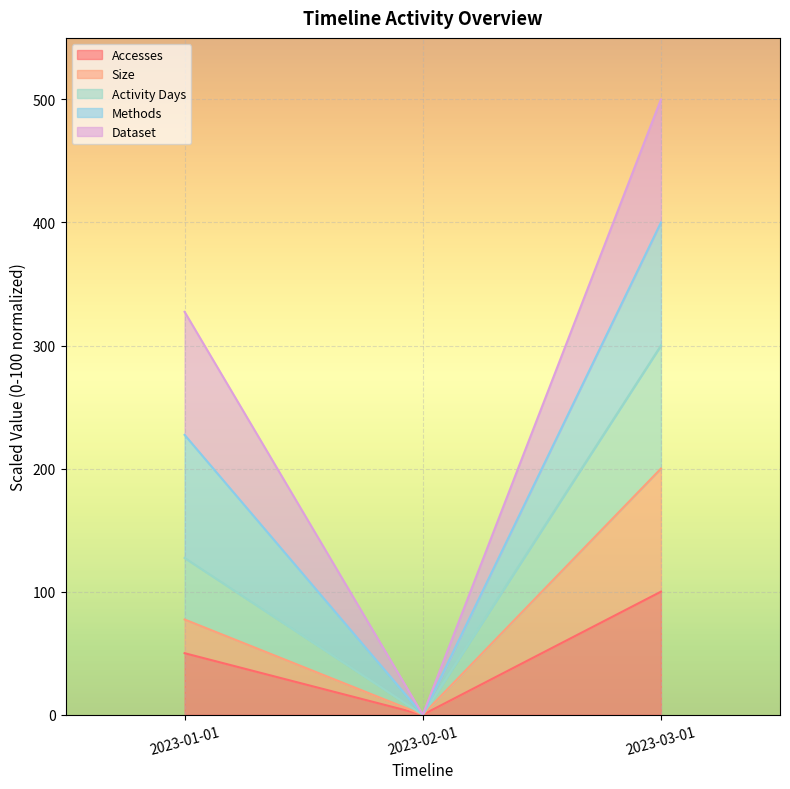

Does the chart display data point markers on the line(s)?

No